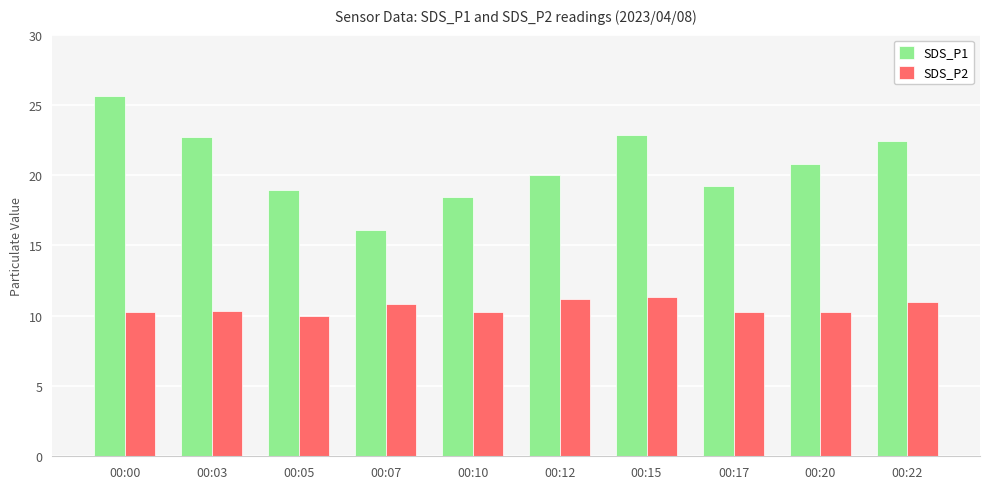

What is the value of the SDS_P2 bar at the 4th from the left?

10.8